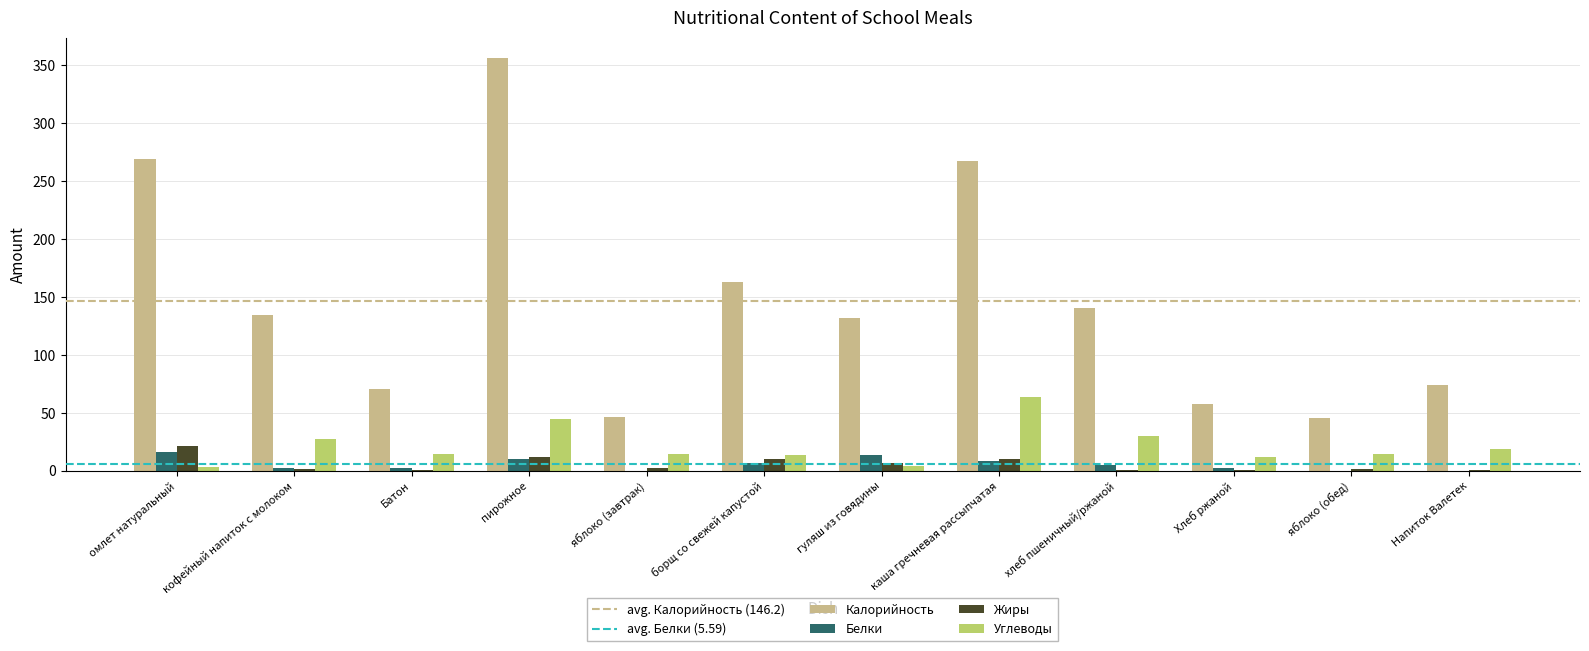

Is it true that Белки equals 6.9 at борщ со свежей капустой?

True